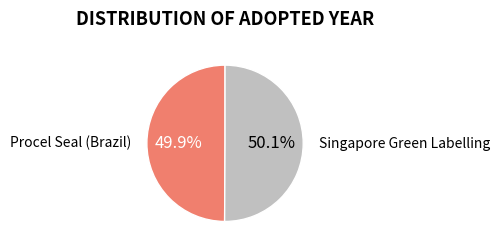

Is there any slice that represents more than half of the pie?

Yes